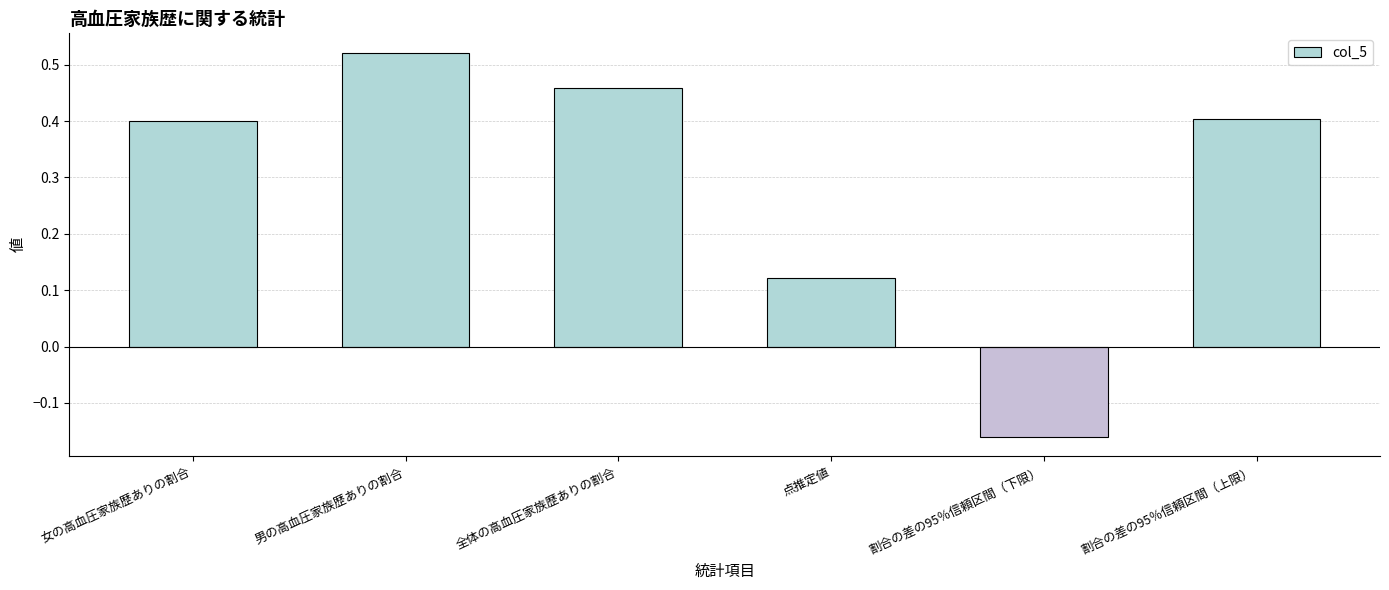

How many bars are there in total?

6